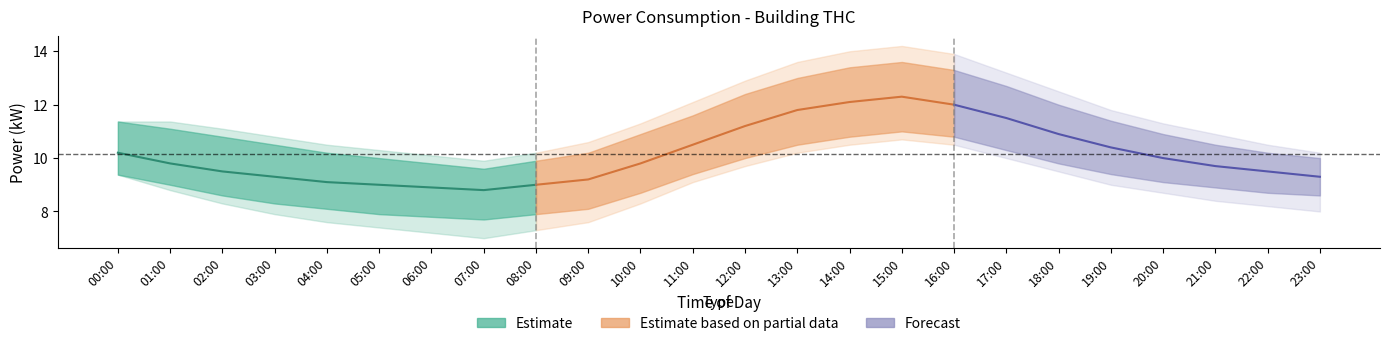

How many values in the power_upper series exceed 10?

19